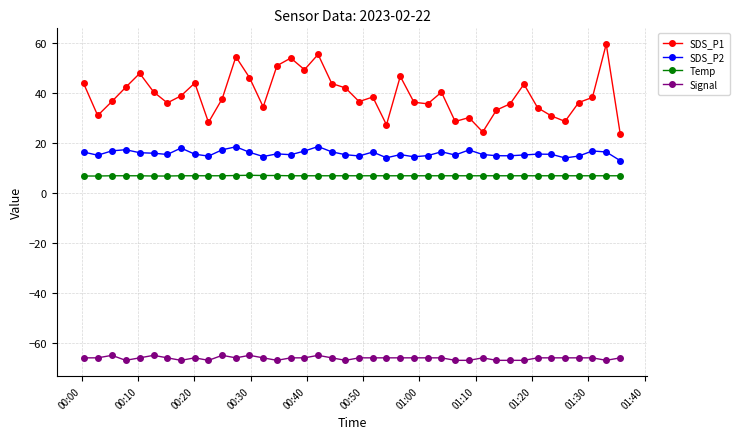

What is the value of the SDS_P2 point at the 26th from the left?

15.0